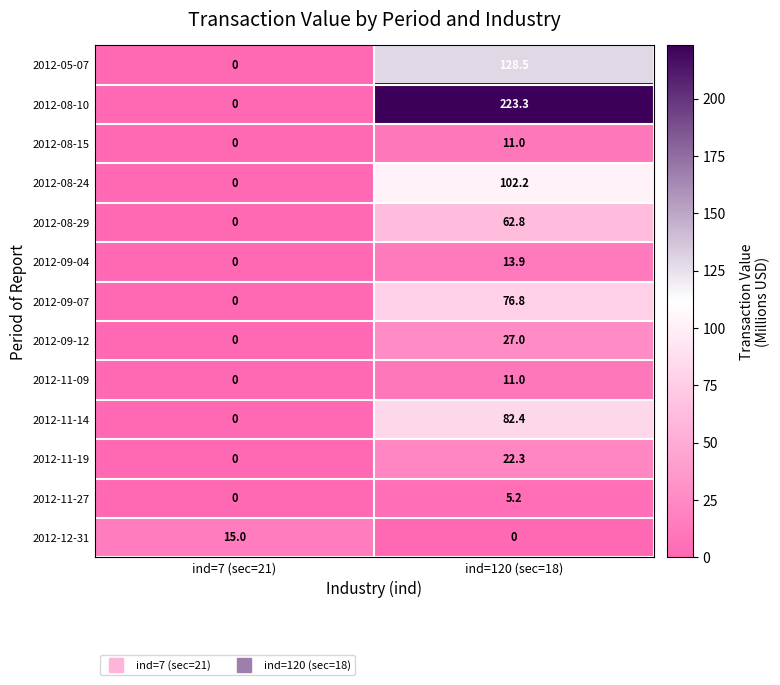

What is the difference between the highest and lowest values at ind=120 (sec=18)?

223.3